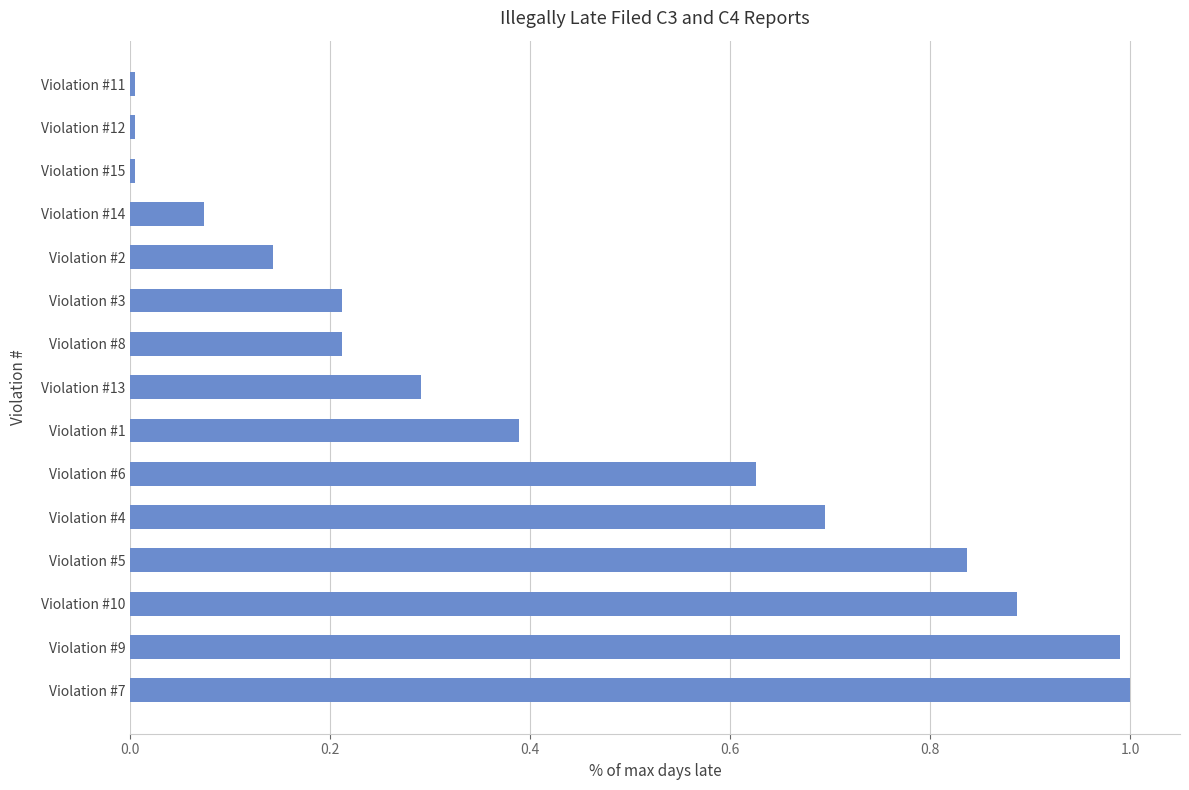

What is the sum of all values?

6.4